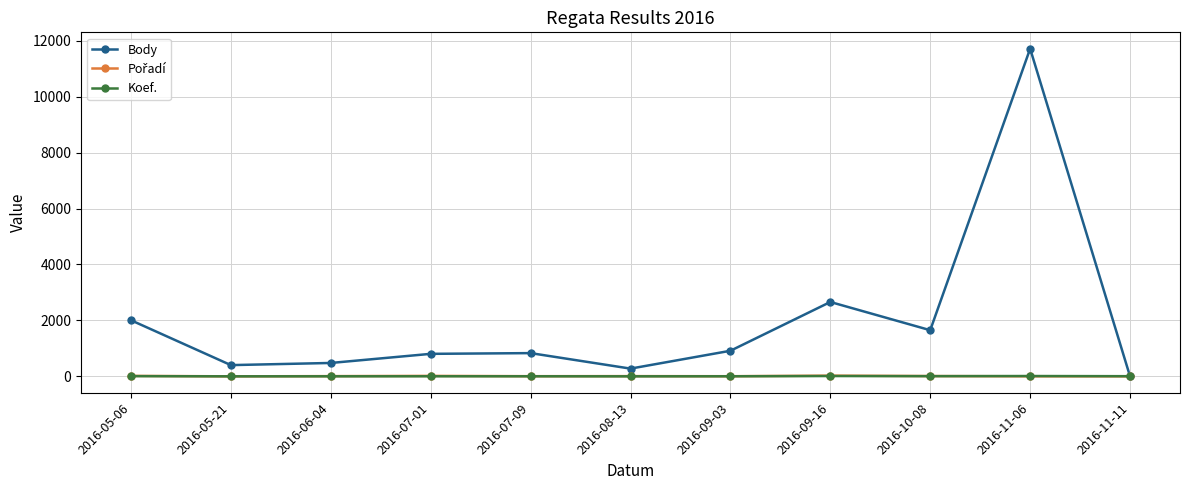

What is the greatest value displayed?

11713